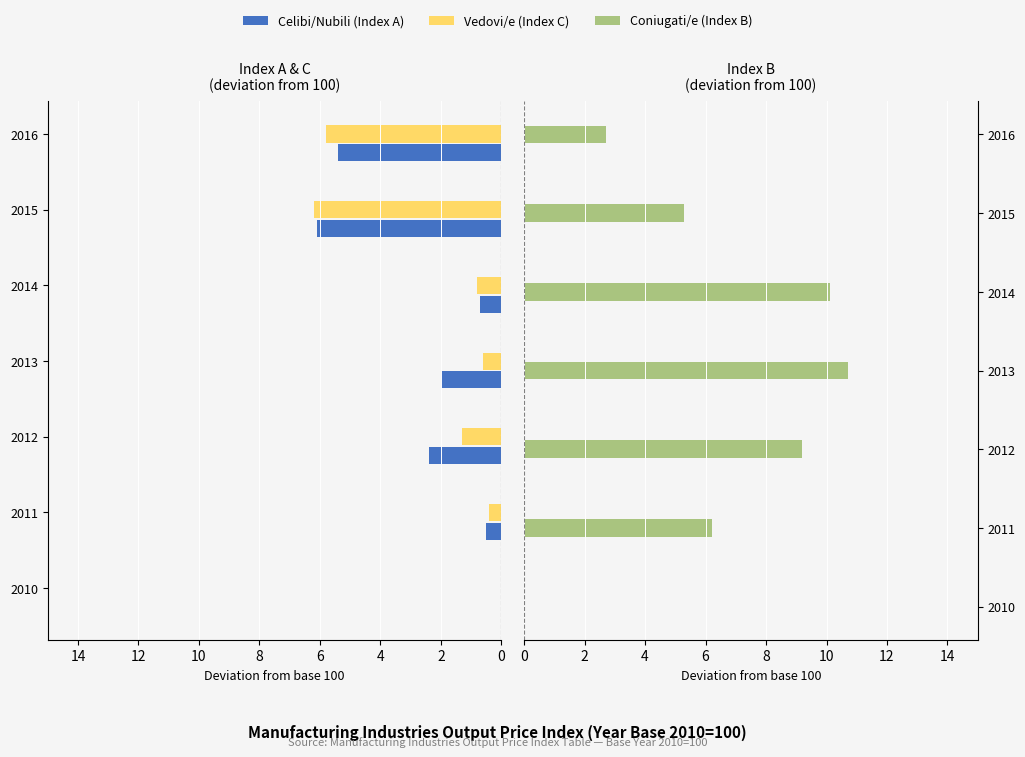

What are all the series names shown in the legend?

Celibi/Nubili (Index A), Vedovi/e (Index C), Coniugati/e (Index B)